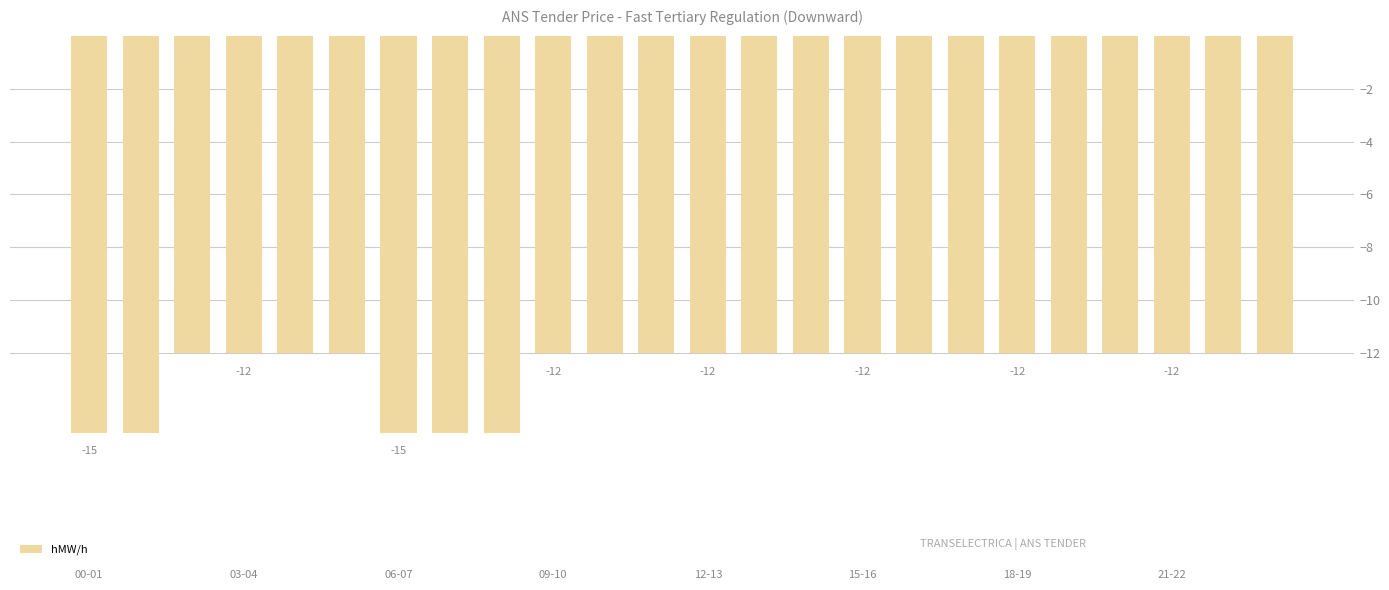

Reading left to right, transcribe all the data shown in this chart.

-15	-15	-12	-12	-12	-12	-15	-15	-15	-12	-12	-12	-12	-12	-12	-12	-12	-12	-12	-12	-12	-12	-12	-12